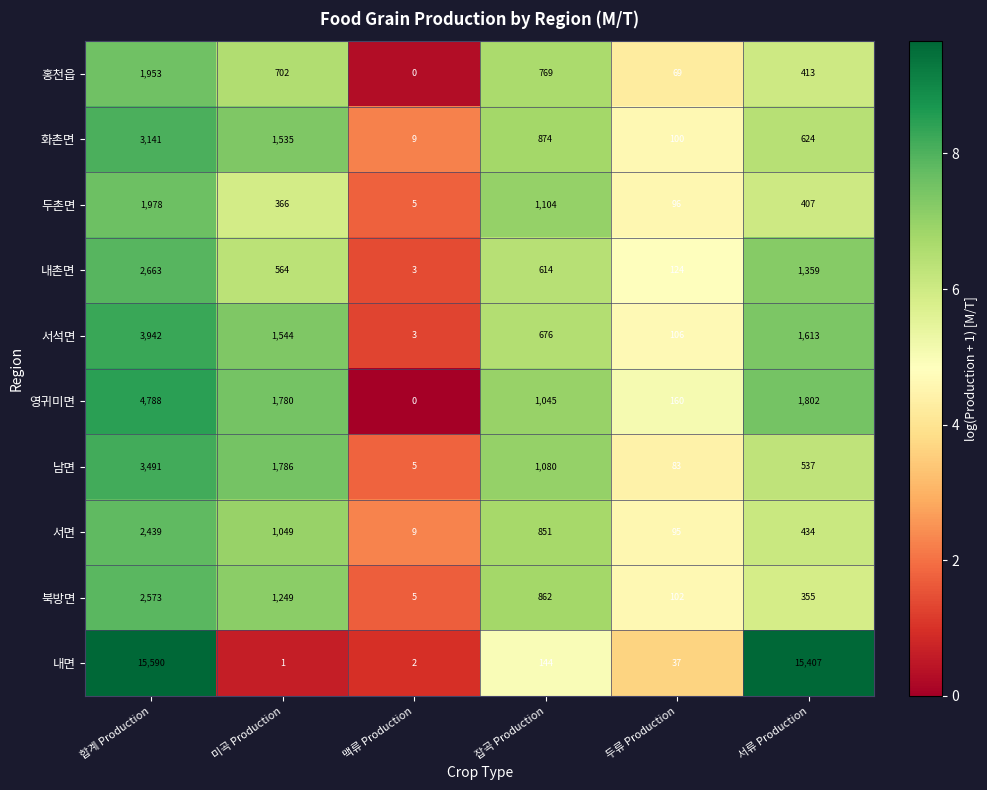

Is it true that 서석면 equals 1020 at 서류 Production?

False